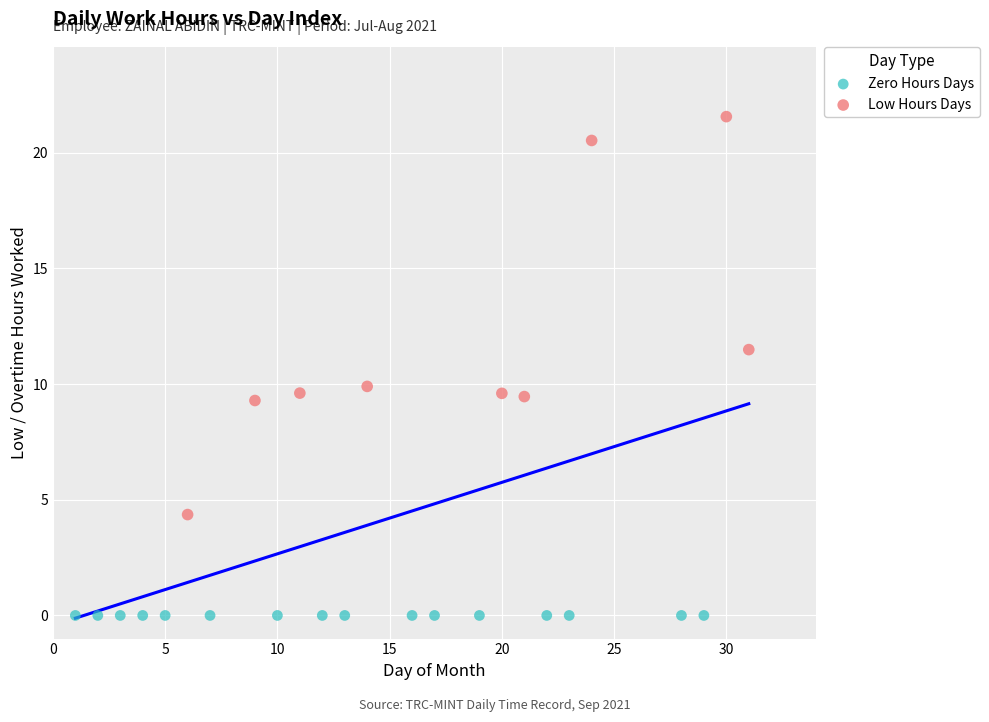

What are all the series names shown in the legend?

Zero Hours Days, Low Hours Days